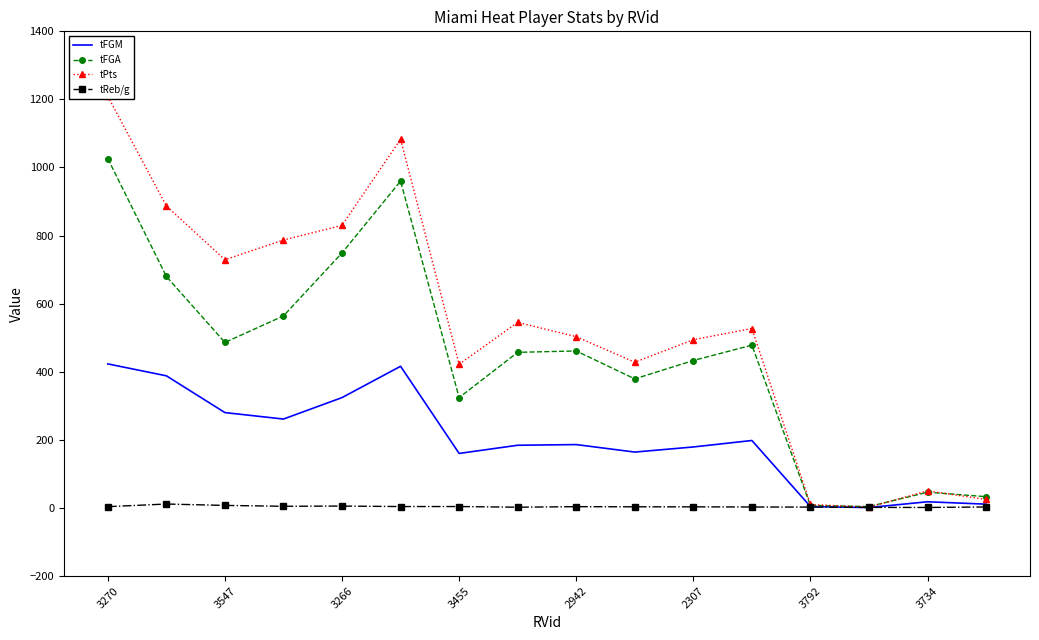

True or false: tPts and tReb/g intersect in this chart.

False